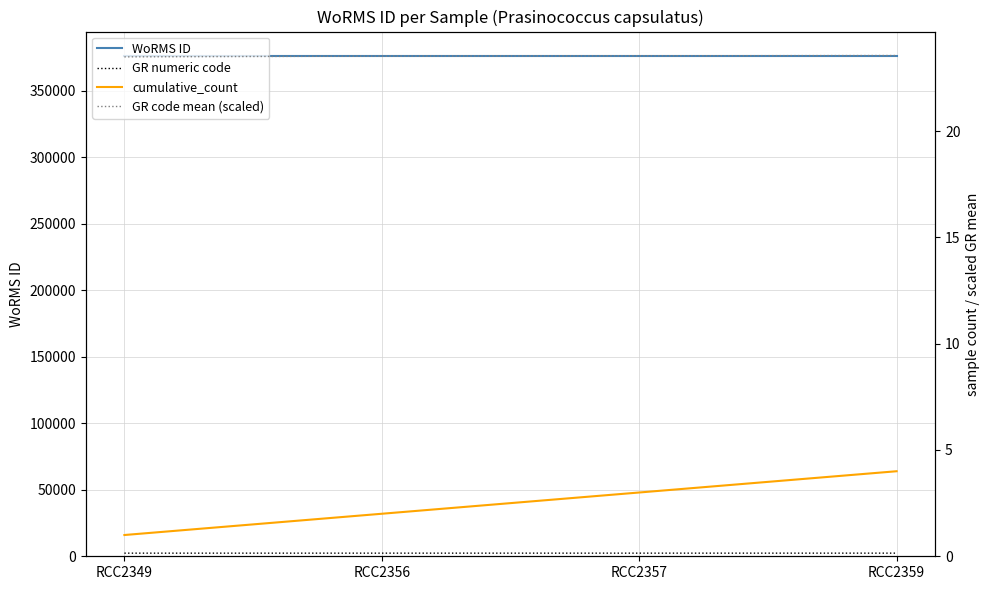

What is the value of the WoRMS ID point at the 2nd from the left?

375880.0